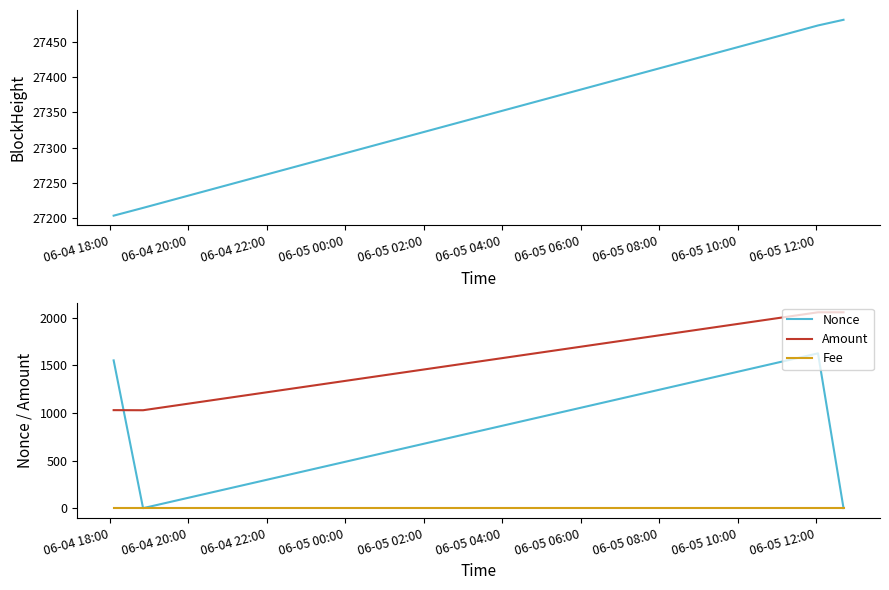

Rank the series at 06-05 00:00 from highest to lowest value.

BlockHeight, Amount, Nonce, Fee